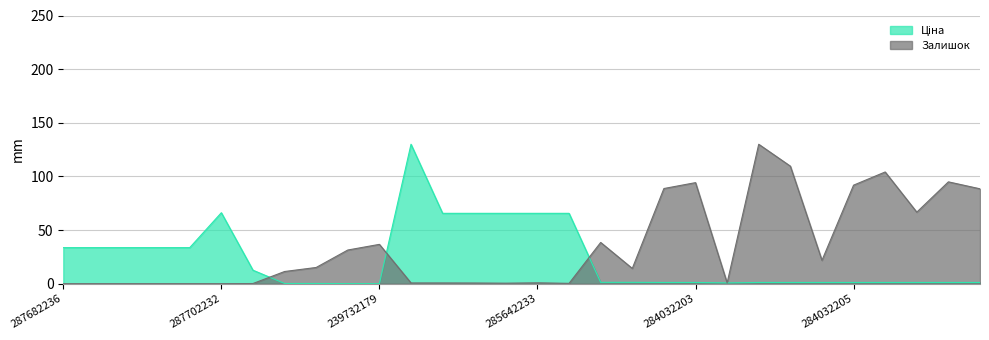

What is the value of the Залишок point at the 8th from the left?

11.4